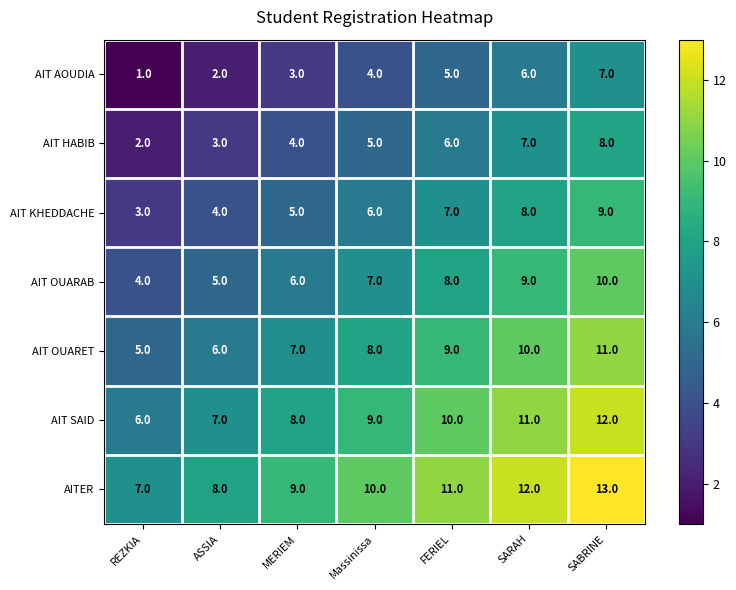

What is the difference between the highest and lowest values at FERIEL?

6